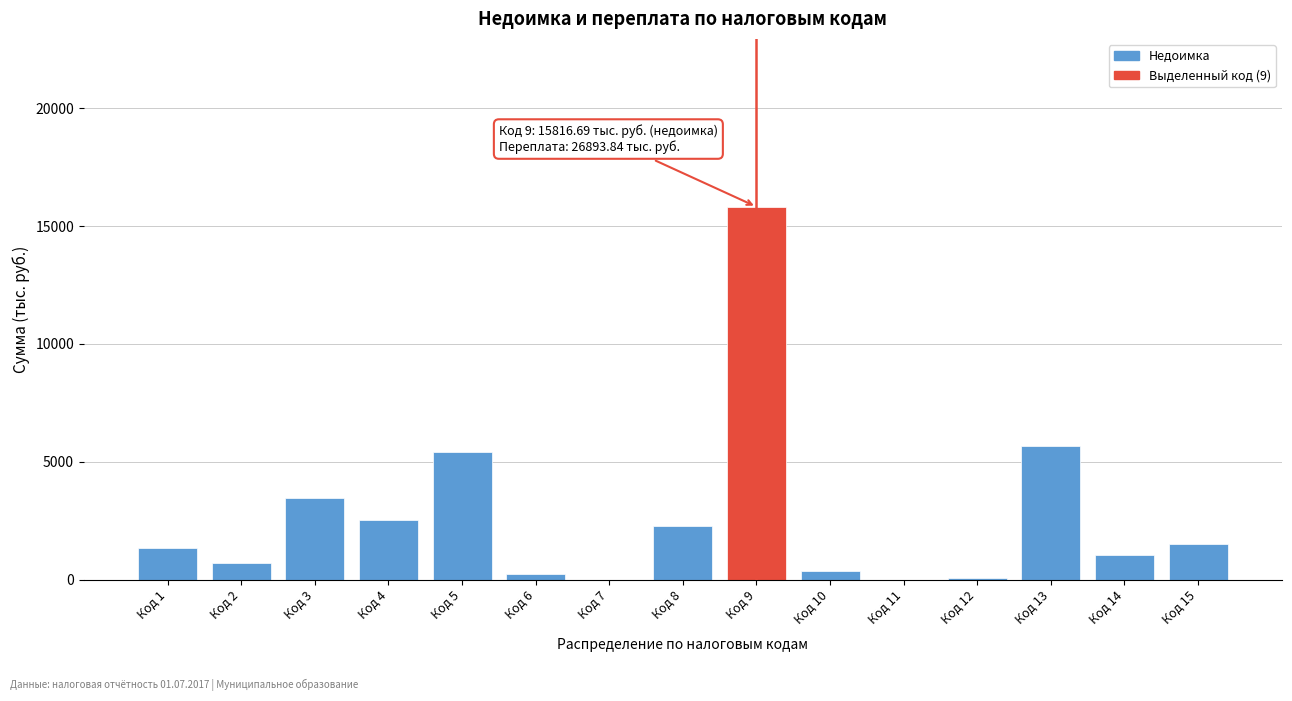

Is it true that the value at Код 3 is 3451.5?

True